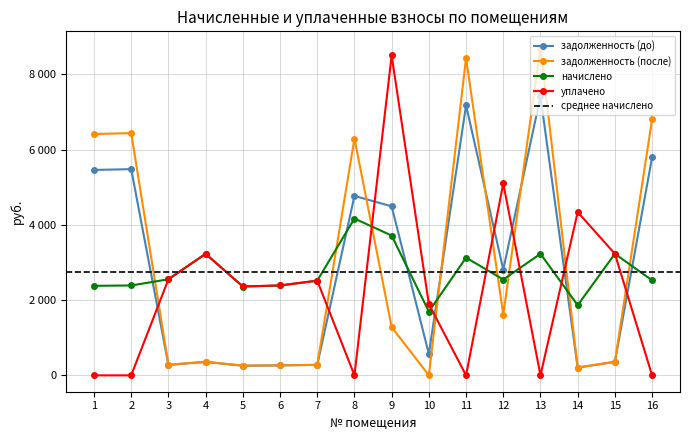

Count the number of categories in the chart.

16